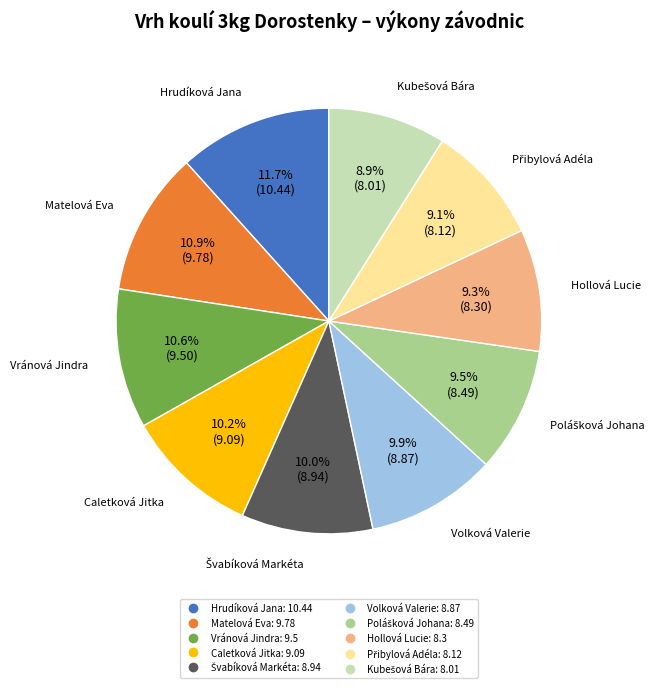

Which slice is the largest?

Hrudíková Jana